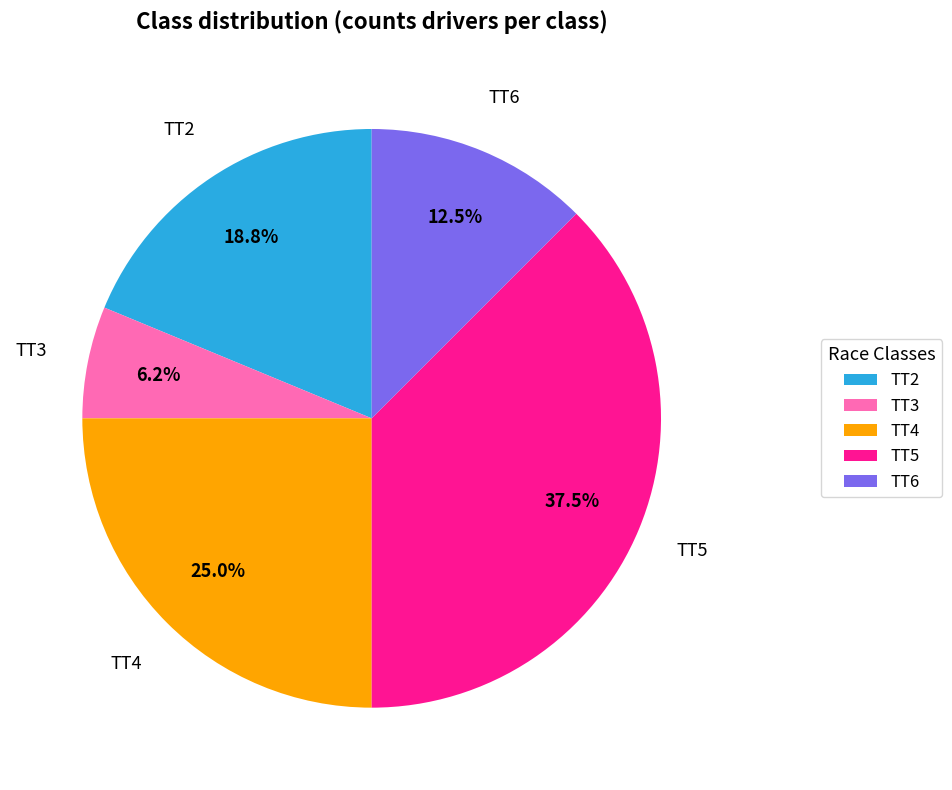

The TT4 slice represents 25% of the pie. True or false?

True